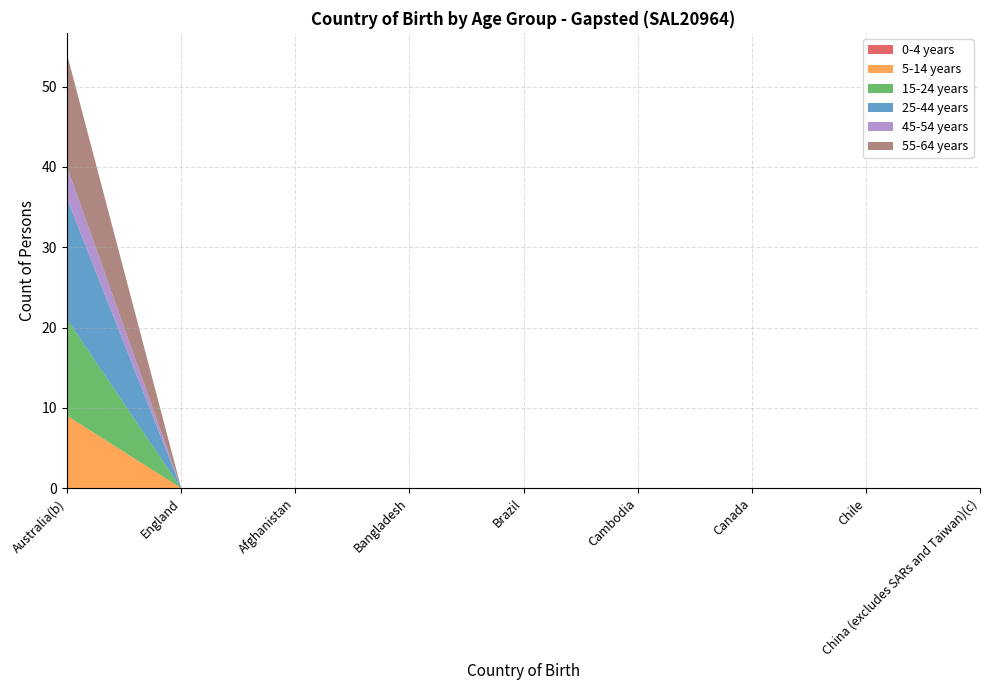

Reading left to right, extract all data points from this chart.

0-4 years: 0	0	0	0	0	0	0	0	0
5-14 years: 9	0	0	0	0	0	0	0	0
15-24 years: 12	0	0	0	0	0	0	0	0
25-44 years: 15	0	0	0	0	0	0	0	0
45-54 years: 4	0	0	0	0	0	0	0	0
55-64 years: 14	0	0	0	0	0	0	0	0